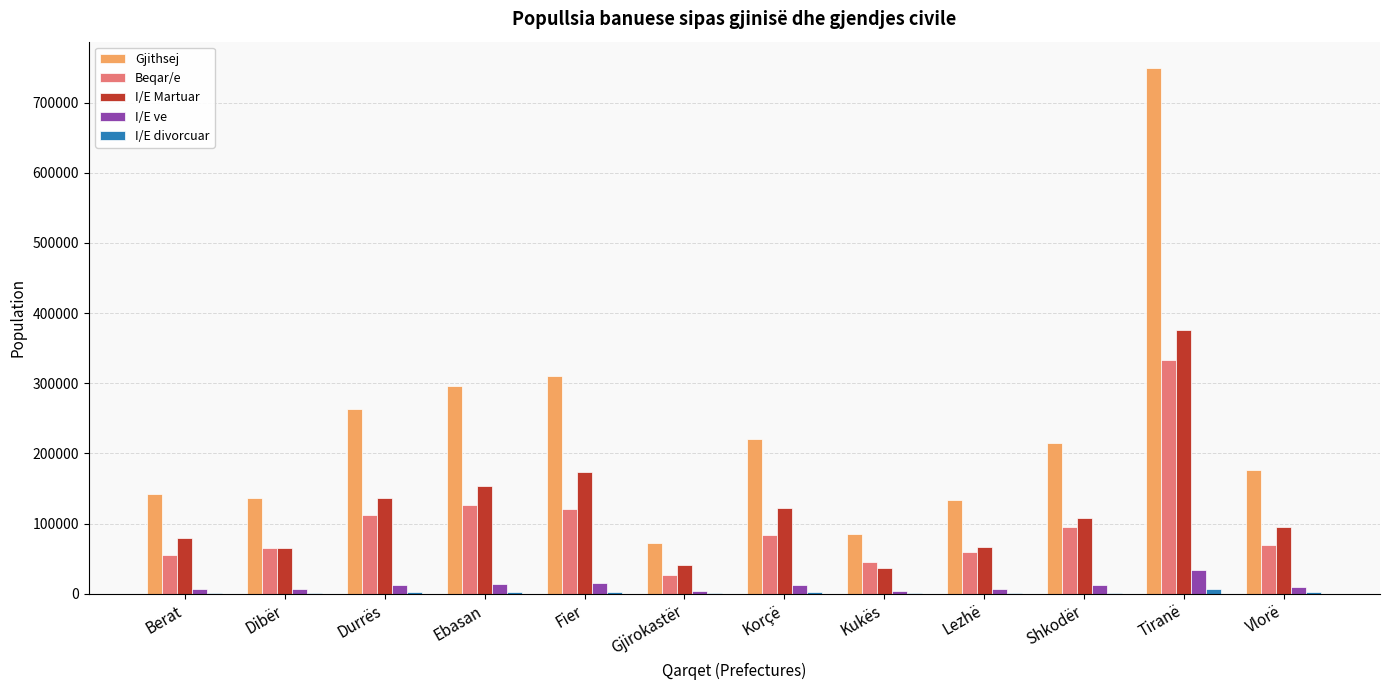

How many groups of bars are there?

12